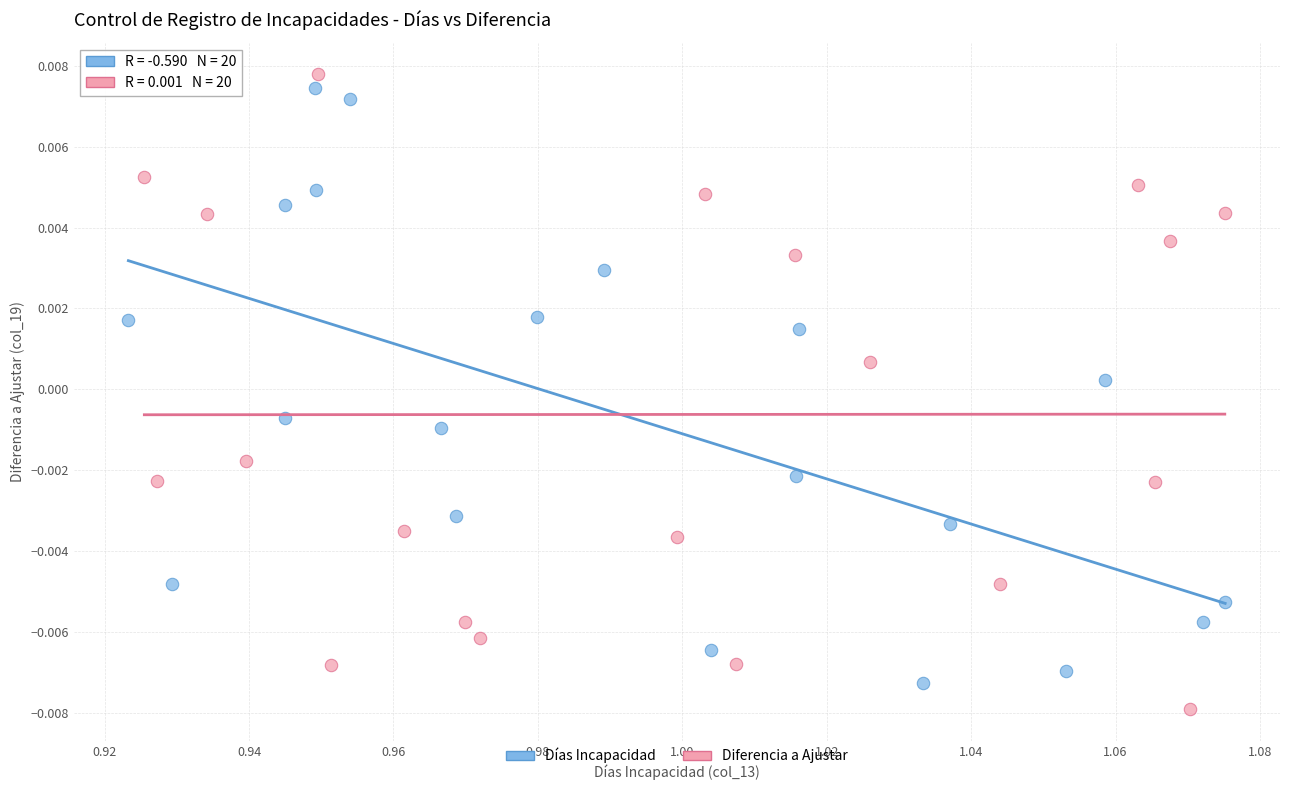

What are all the series names shown in the legend?

Días Incapacidad, Diferencia a Ajustar